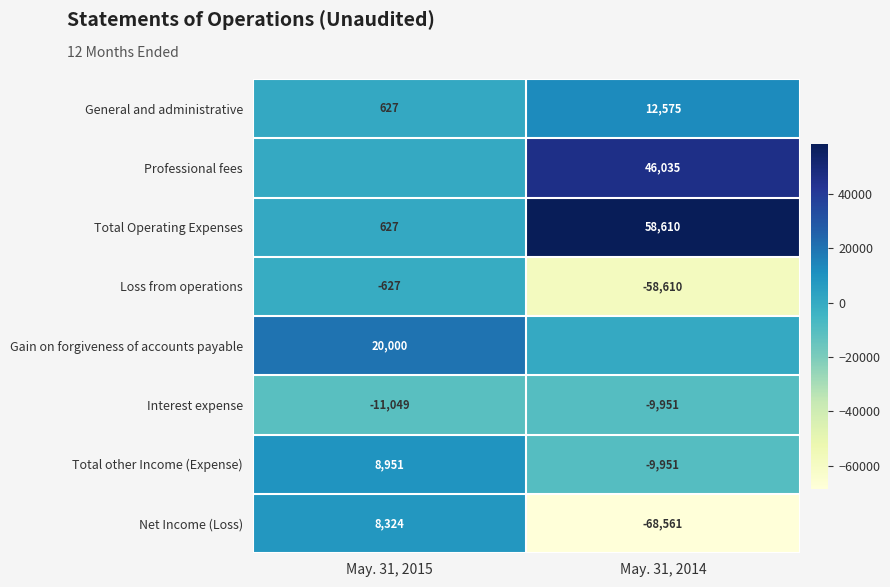

What is the difference between the Total Operating Expenses values at May. 31, 2014 and May. 31, 2015?

57983